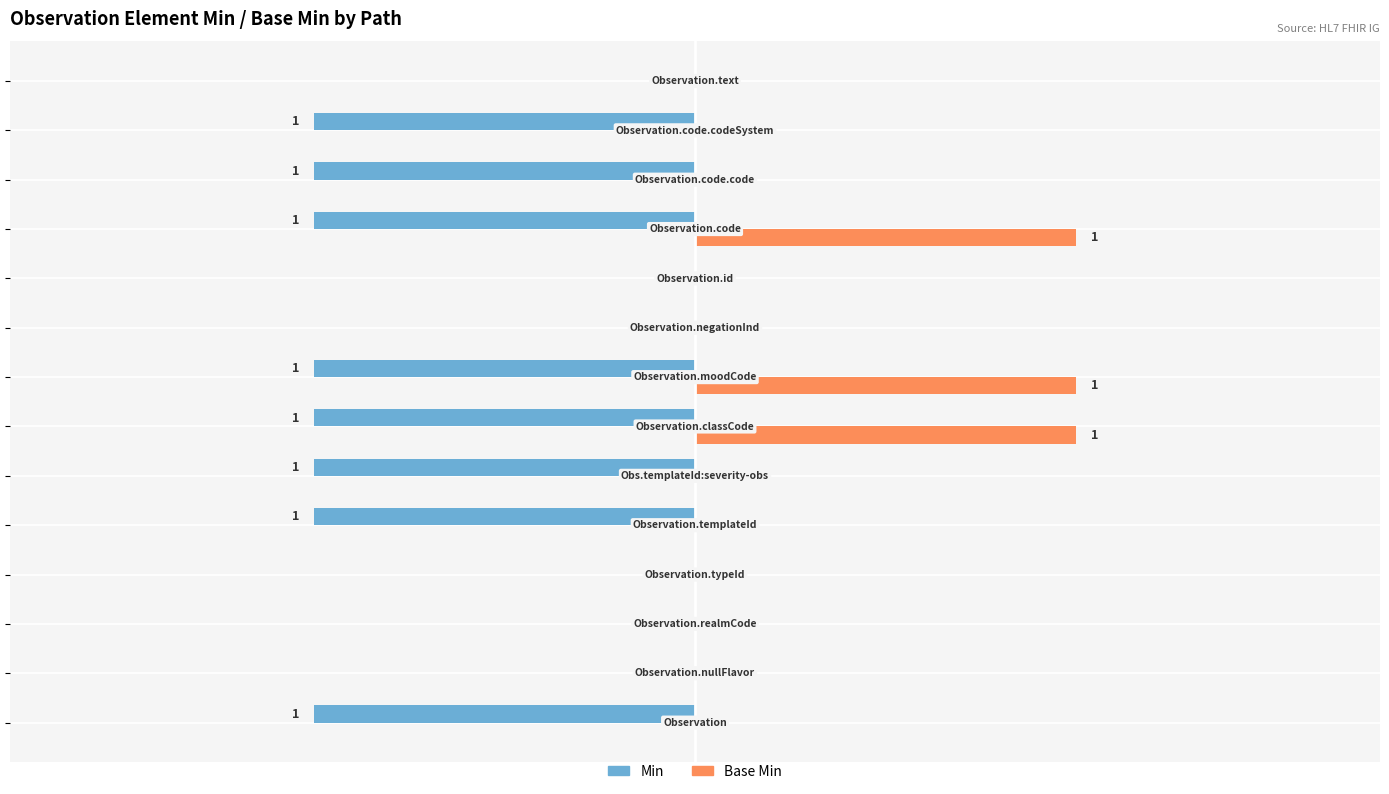

What are all the series names shown in the legend?

Min, Base Min